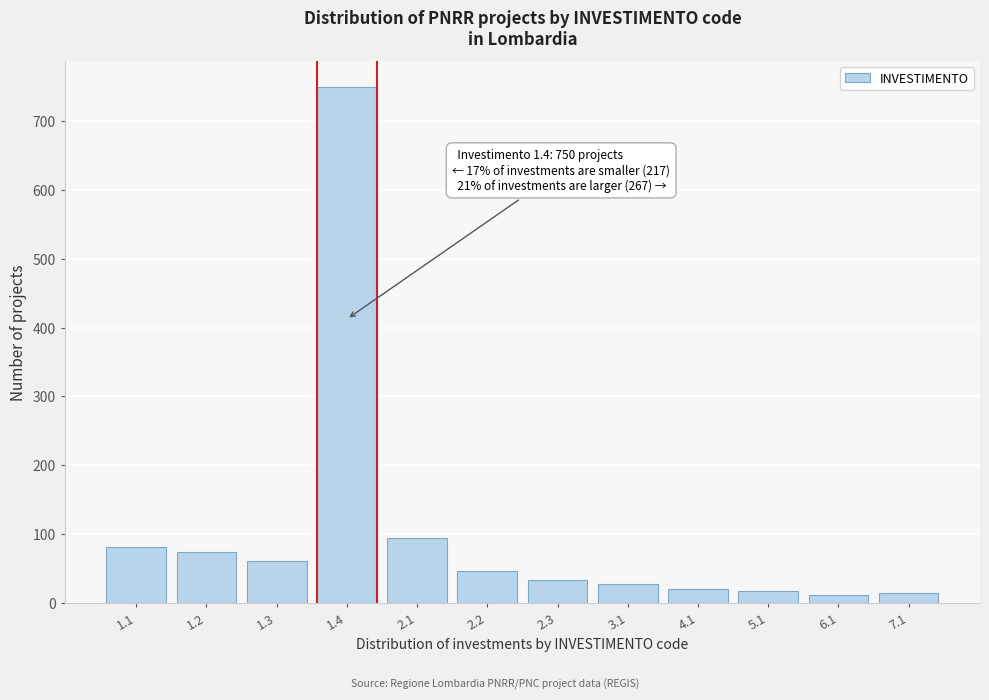

What is the ratio of the value at 2.1 to the value at 2.2?

2.0